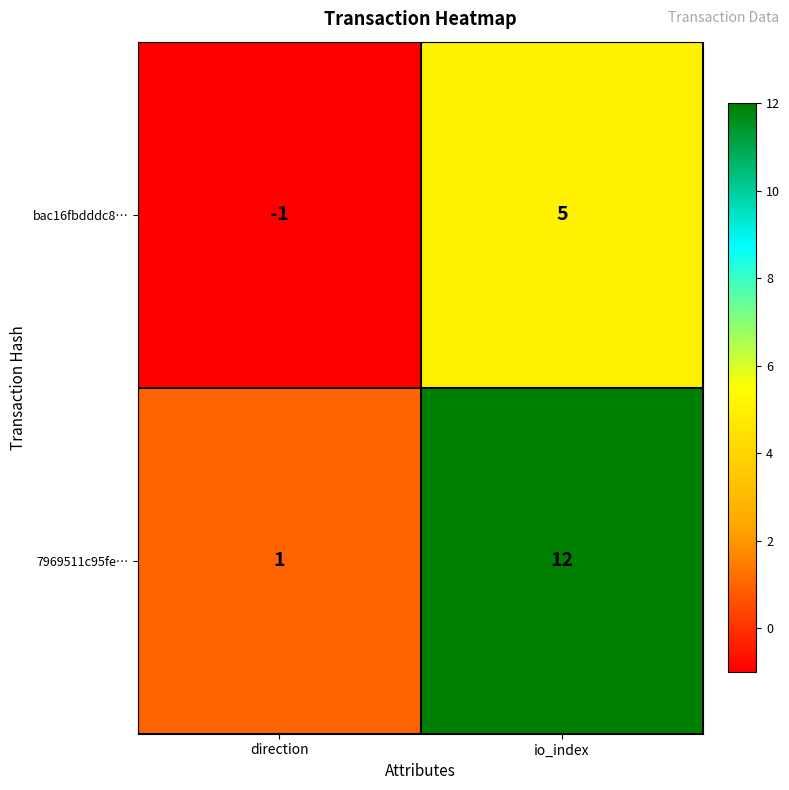

Between direction and io_index, which series saw the biggest shift?

7969511c95fe…